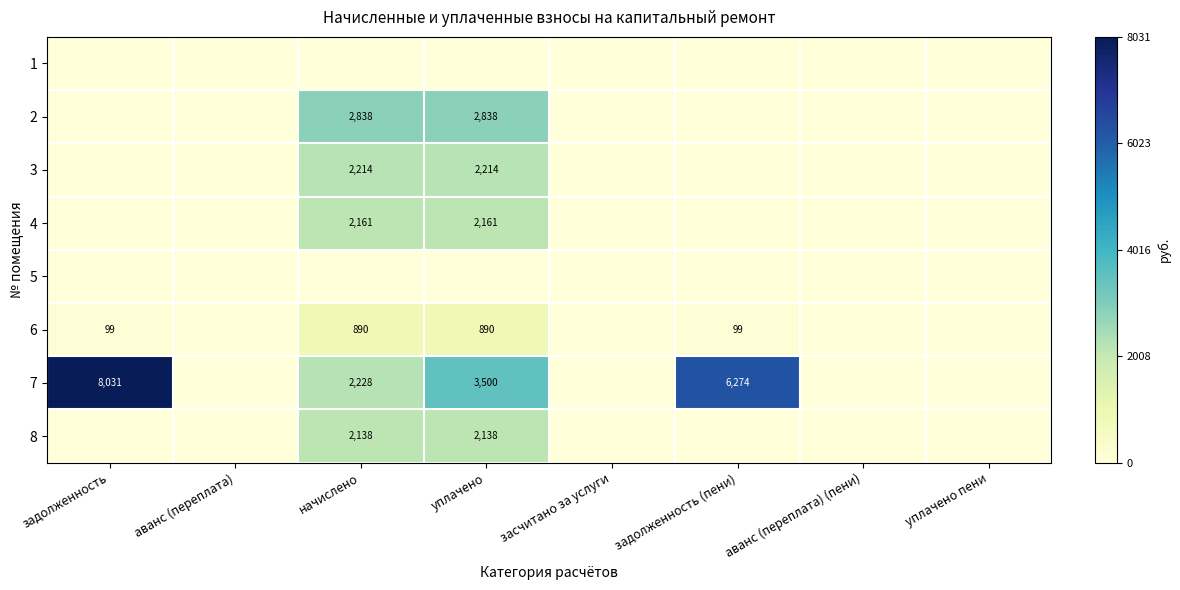

What is the total value across all series at задолженность (пени)?

6372.6